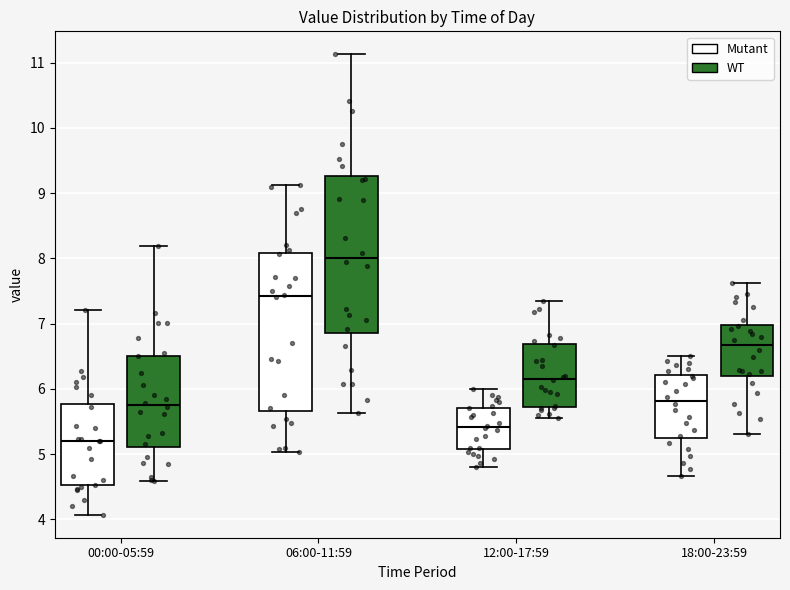

Reading left to right, read every box against the y-axis: the position of its median line, the range the box covers, and the ends of its whiskers. The values are not printed on the chart, so give them approximately, as read against the axis.

00:00-05:59 (Mutant): median 5.2, box 4.5 to 5.8, whiskers 4.1 to 7.2
00:00-05:59 (WT): median 6.1, box 5.2 to 6.4, whiskers 4.5 to 7.5
06:00-11:59 (Mutant): median 7.4, box 5.7 to 8.1, whiskers 5.0 to 9.1
06:00-11:59 (WT): median 8.2, box 6.4 to 9.2, whiskers 5.6 to 10.9
12:00-17:59 (Mutant): median 5.4, box 5.1 to 5.7, whiskers 4.8 to 6.0
12:00-17:59 (WT): median 6.2, box 5.9 to 6.7, whiskers 5.2 to 7.5
18:00-23:59 (Mutant): median 5.8, box 5.2 to 6.2, whiskers 4.7 to 6.5
18:00-23:59 (WT): median 6.7, box 6.4 to 7.4, whiskers 5.1 to 7.8